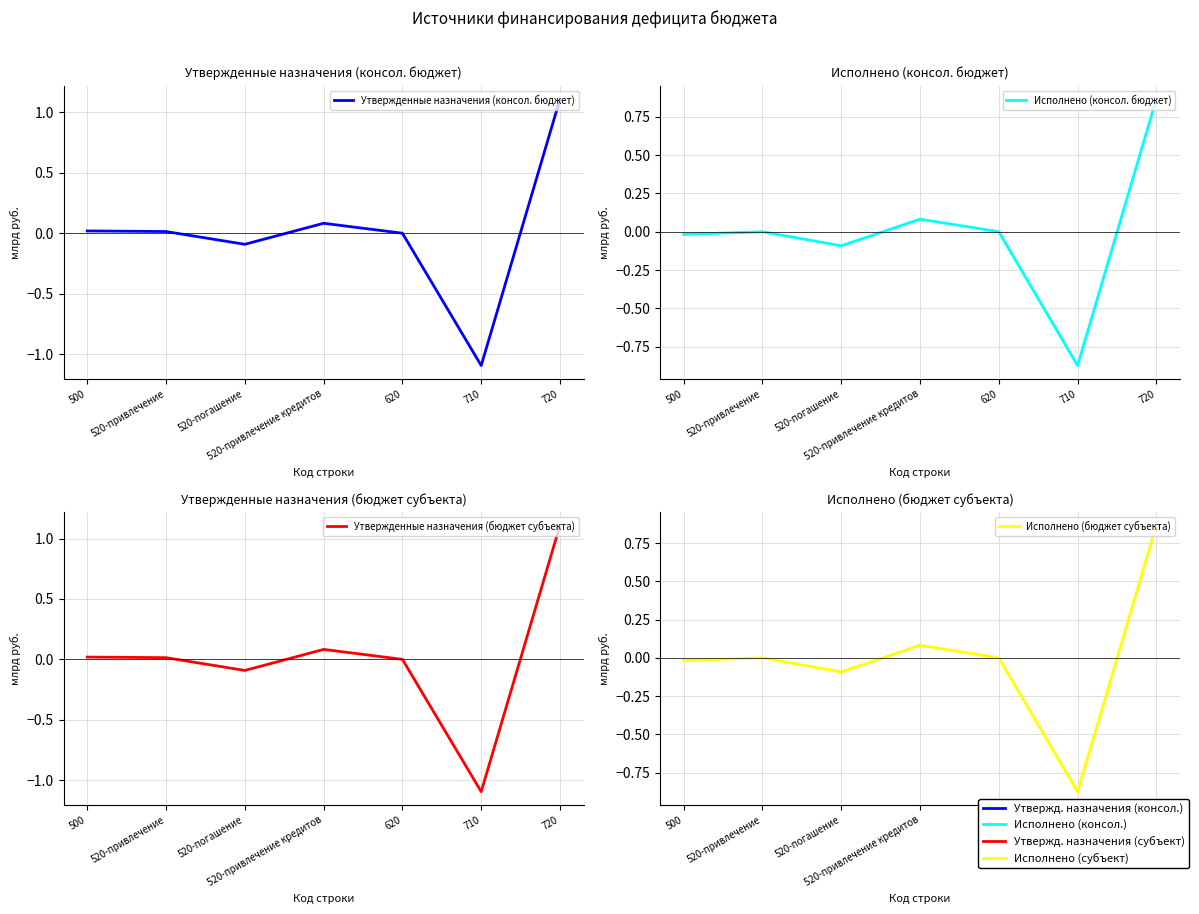

Is it true that Исполнено (консол. бюджет) equals 0.1 at 520-привлечение кредитов?

True